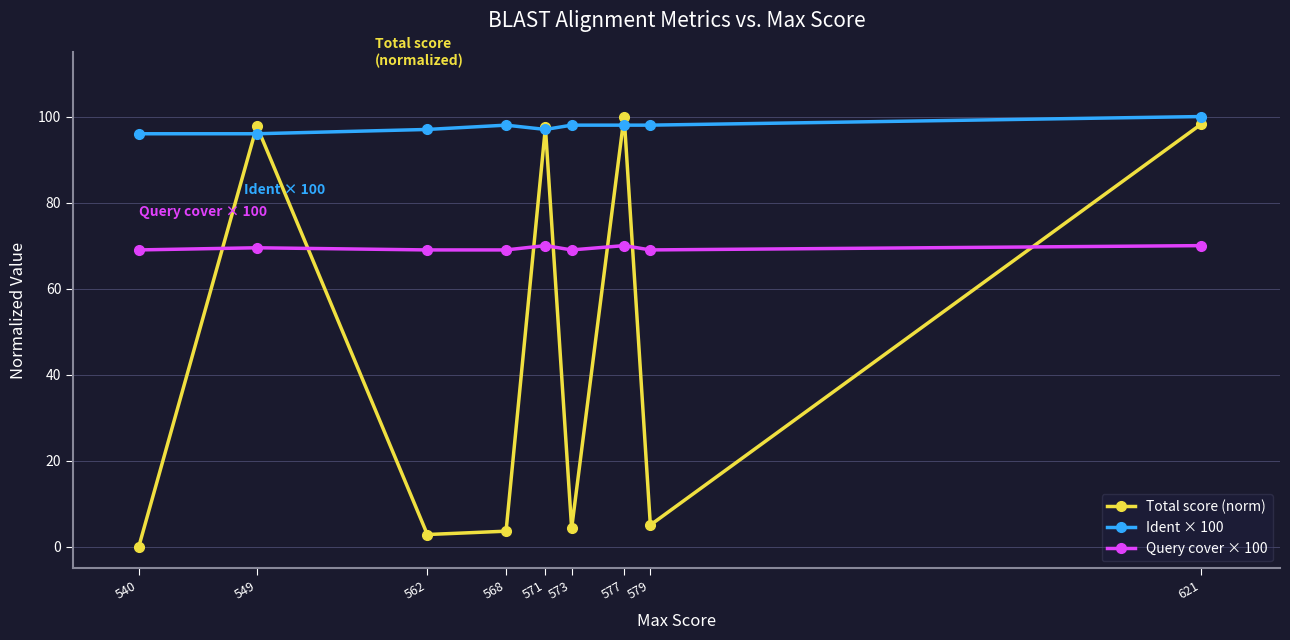

Where is the first local maximum for Total score (norm)?

549